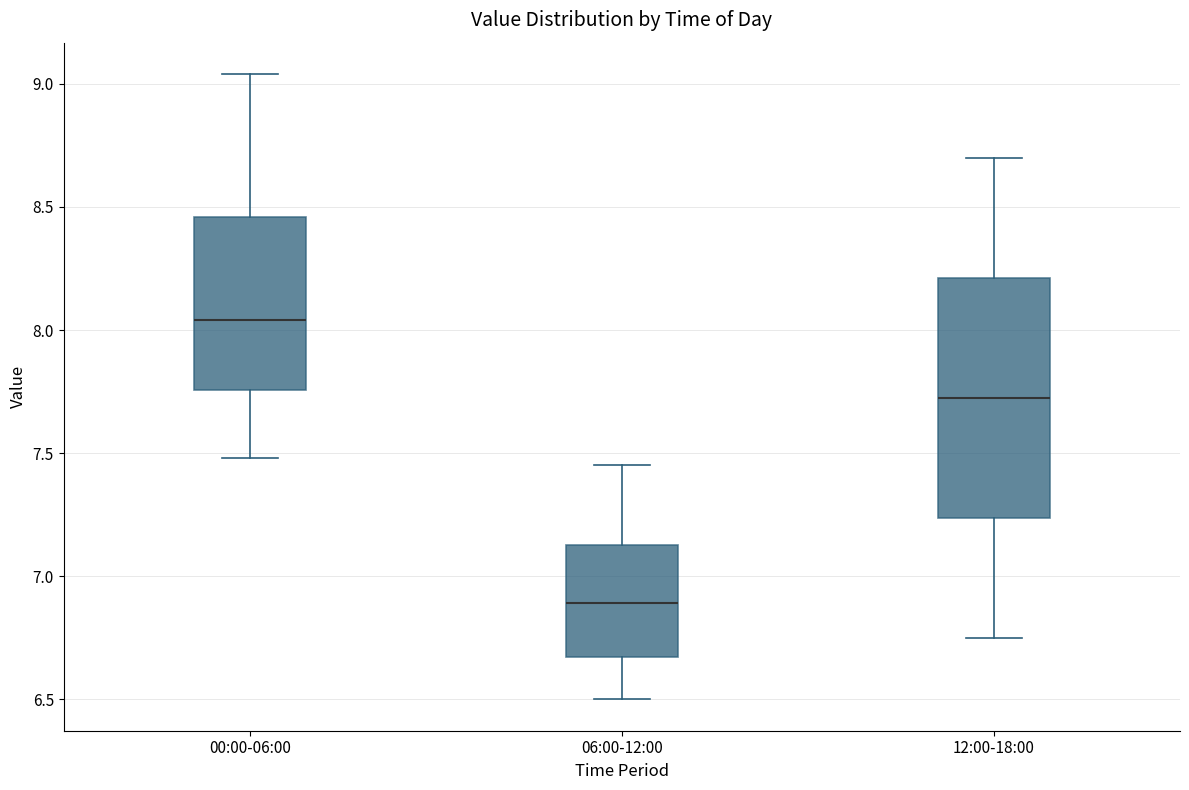

Where is the lower edge of the box for 00:00-06:00 on the y-axis? The values are not printed on the chart, so give them approximately, as read against the axis.

7.75